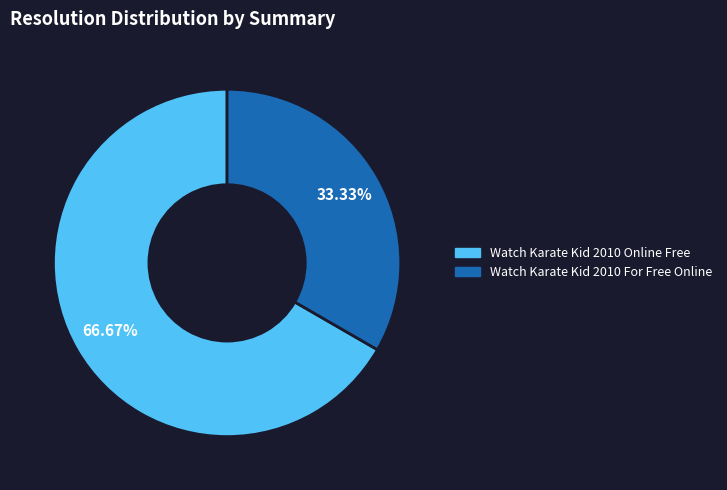

Does Watch Karate Kid 2010 Online Free account for over 50% of the chart?

Yes